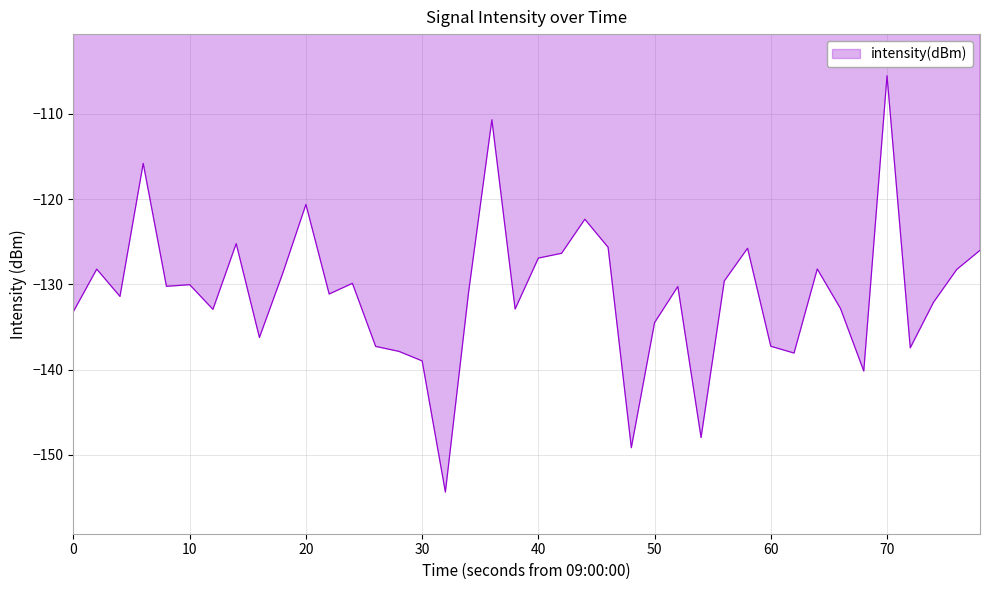

What is the minimum value shown in the chart?

-154.4